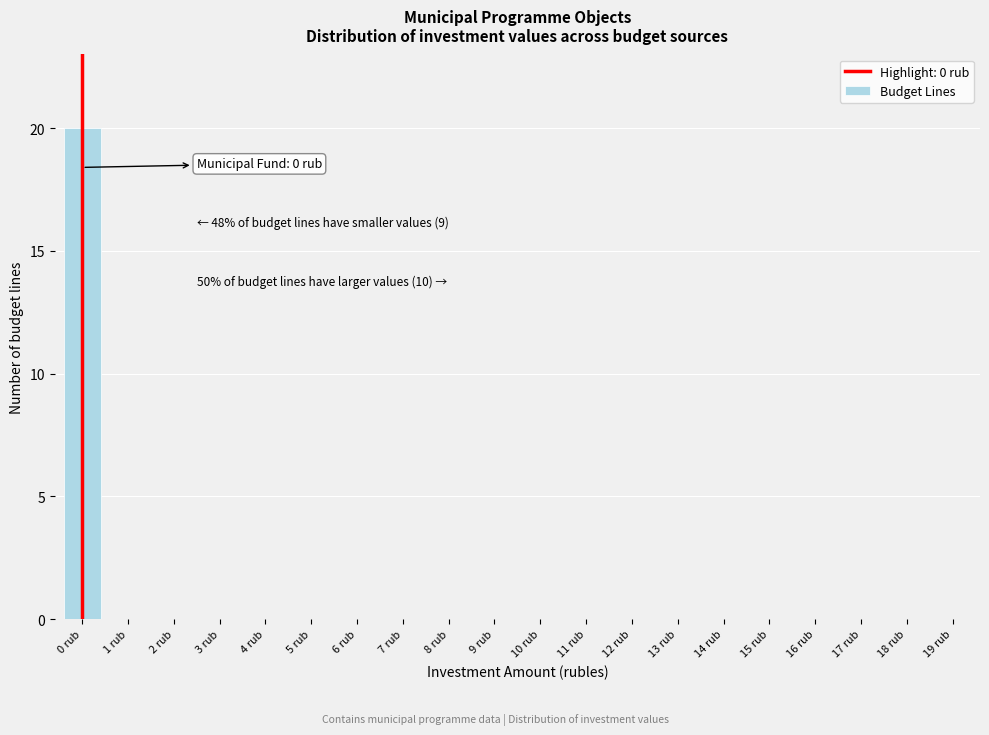

Reading left to right, extract all data points from this chart.

0 rub=20	1 rub=0	2 rub=0	3 rub=0	4 rub=0	5 rub=0	6 rub=0	7 rub=0	8 rub=0	9 rub=0	10 rub=0	11 rub=0	12 rub=0	13 rub=0	14 rub=0	15 rub=0	16 rub=0	17 rub=0	18 rub=0	19 rub=0